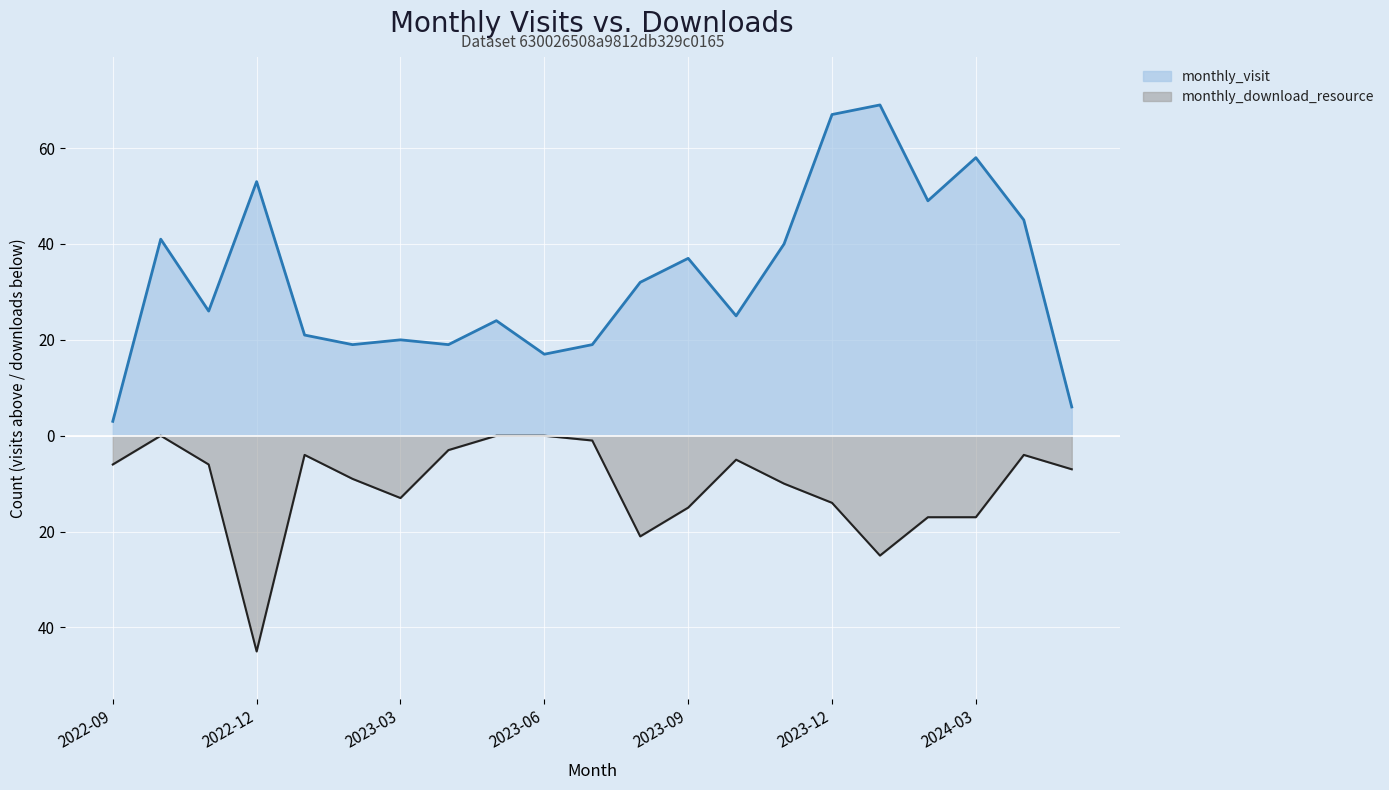

How many values in the monthly_download_resource series are below -7?

10